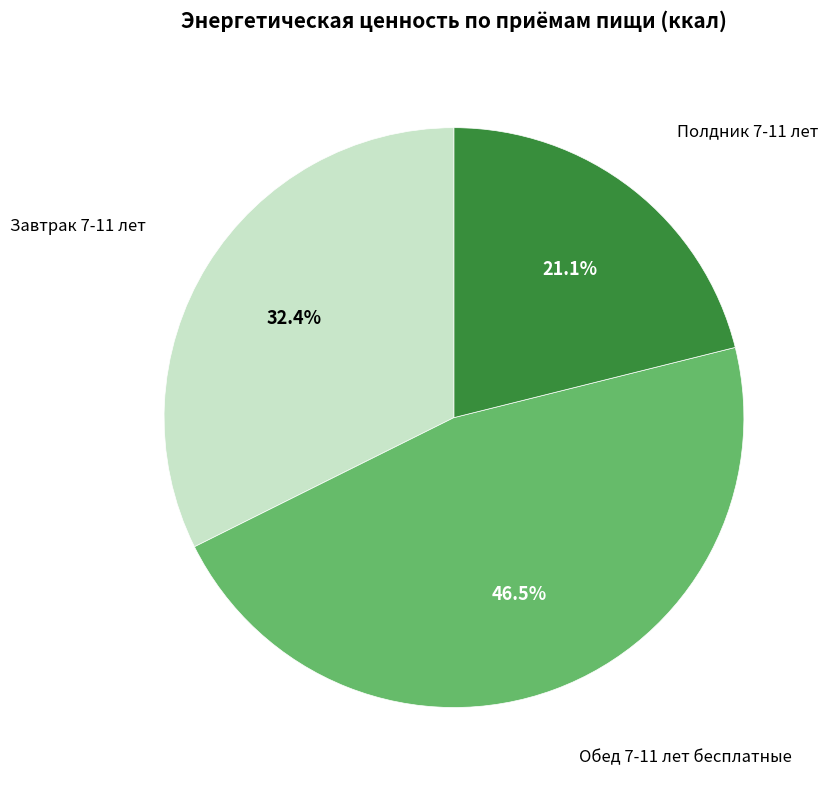

Does any single category account for the majority?

No